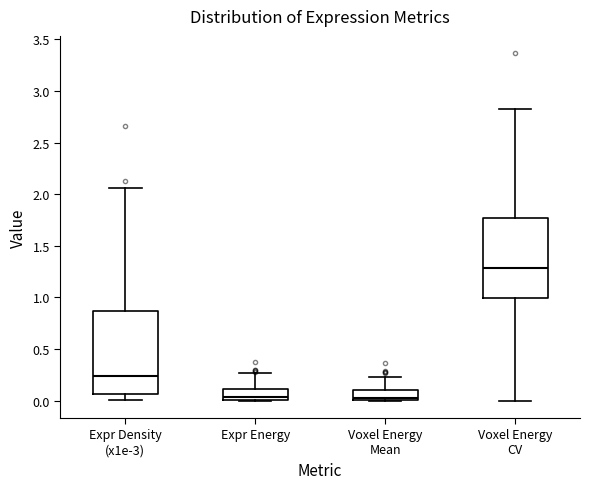

Reading left to right, transcribe this box plot: for each box, give where its median line is, the range the box spans, and where its two whiskers end, as read against the y-axis. The values are not printed on the chart, so give them approximately, as read against the axis.

Expr Density (x1e-3): median 0.25, box 0.05 to 0.85, whiskers 0.00 to 2.05
Expr Energy: median 0.05, box 0.00 to 0.10, whiskers 0.00 to 0.25
Voxel Energy Mean: median 0.05, box 0.00 to 0.10, whiskers 0.00 to 0.25
Voxel Energy CV: median 1.30, box 1.00 to 1.75, whiskers 0.00 to 2.85